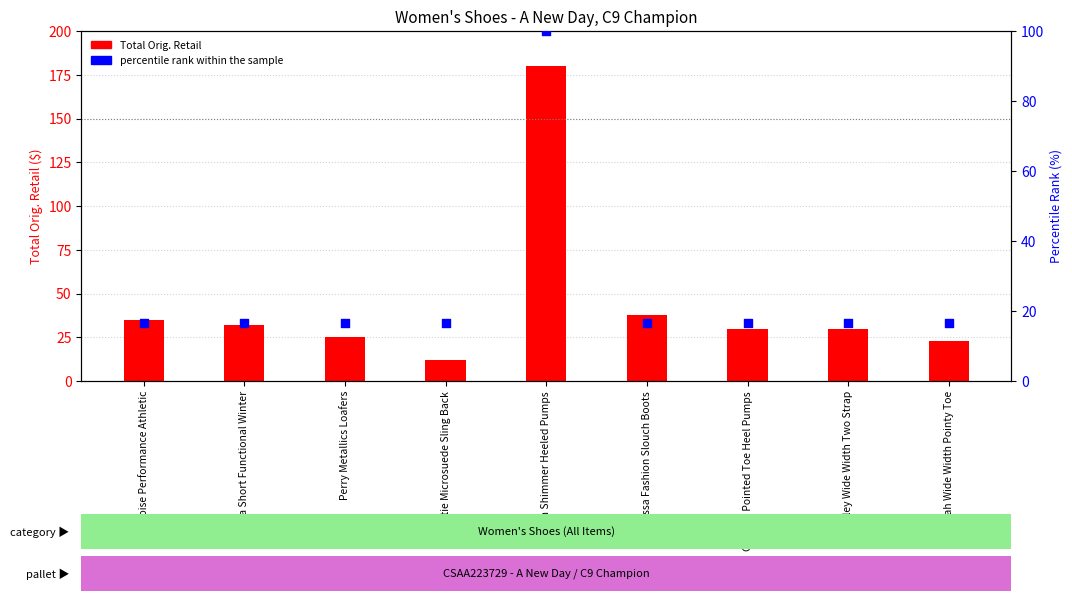

Which series contains the highest Y value?

Total Orig. Retail